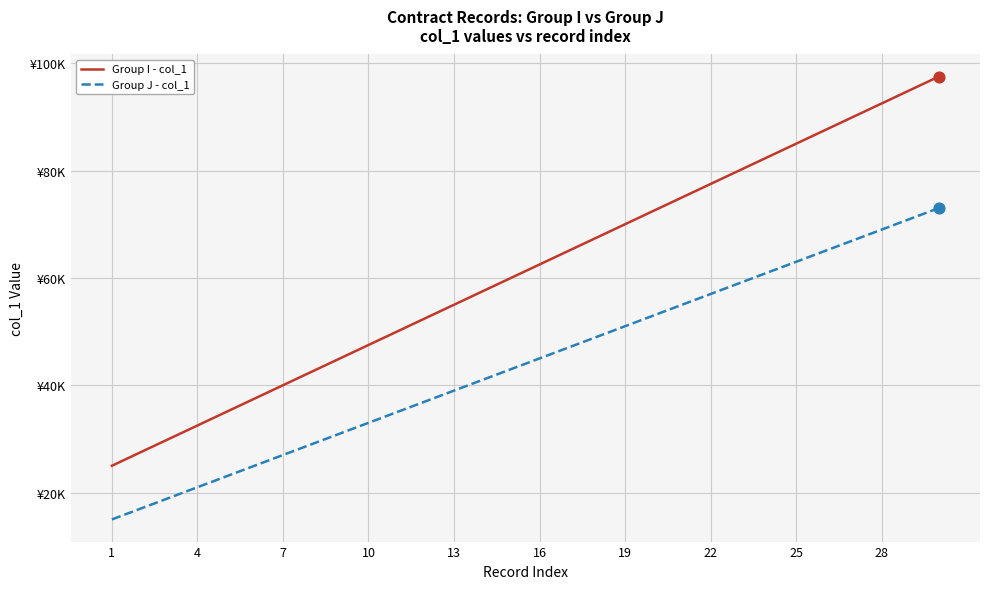

What are all the series names shown in the legend?

Group I - col_1, Group J - col_1